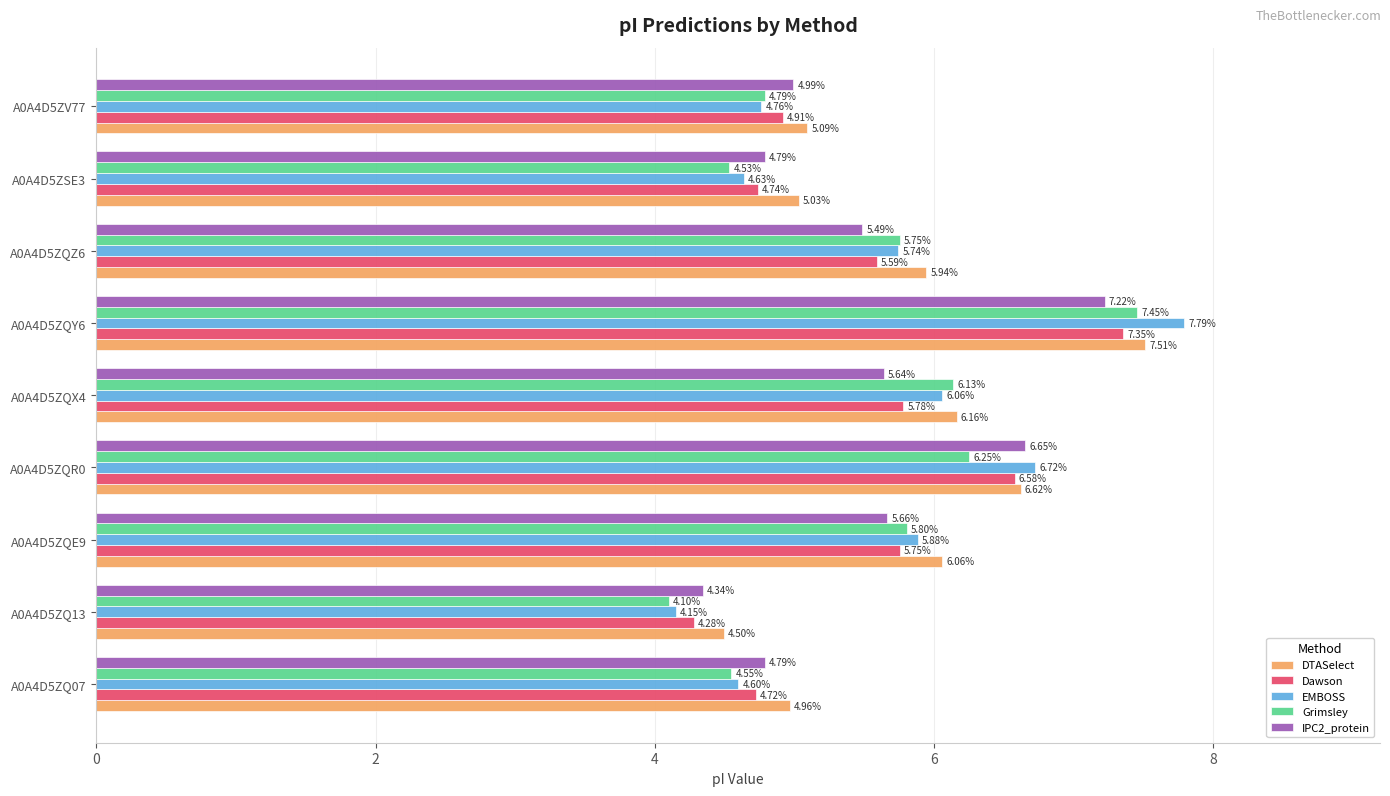

Which series has the largest total across all categories?

DTASelect